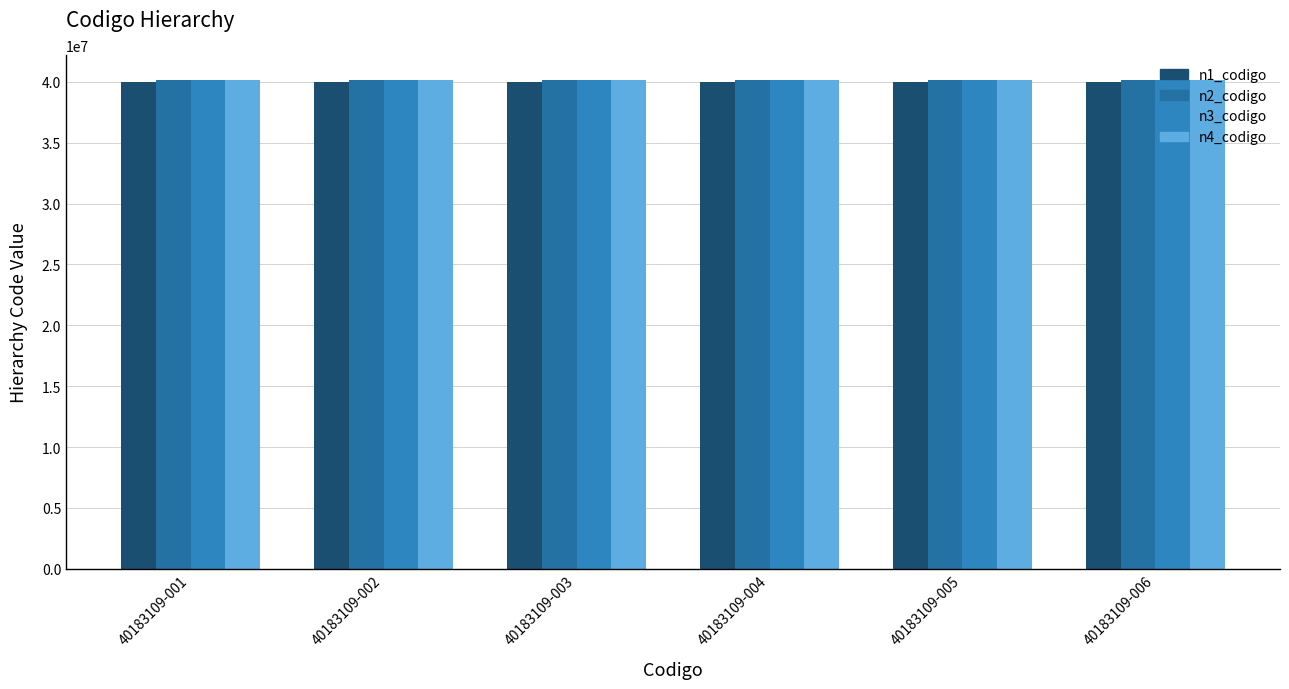

Reading left to right, list all the values displayed in this chart.

n1_codigo: 40000000	40000000	40000000	40000000	40000000	40000000
n2_codigo: 40140000	40140000	40140000	40140000	40140000	40140000
n3_codigo: 40142600	40142600	40142600	40142600	40142600	40142600
n4_codigo: 40183109	40183109	40183109	40183109	40183109	40183109